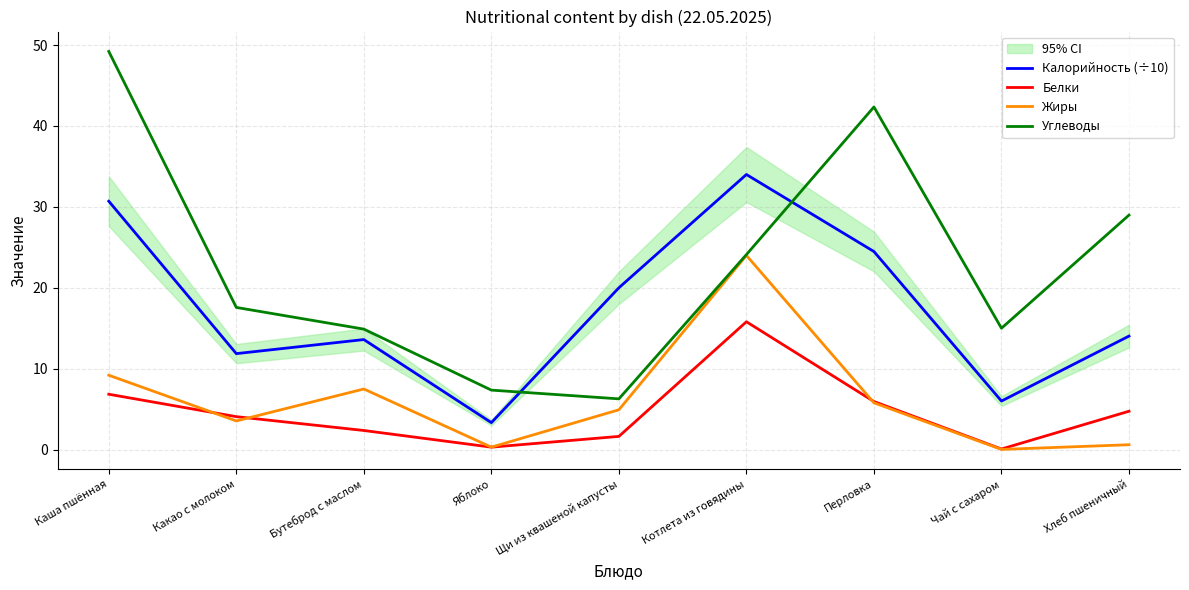

Rank the series at Перловка from highest to lowest value.

Углеводы, Калорийность (÷10), Белки, Жиры